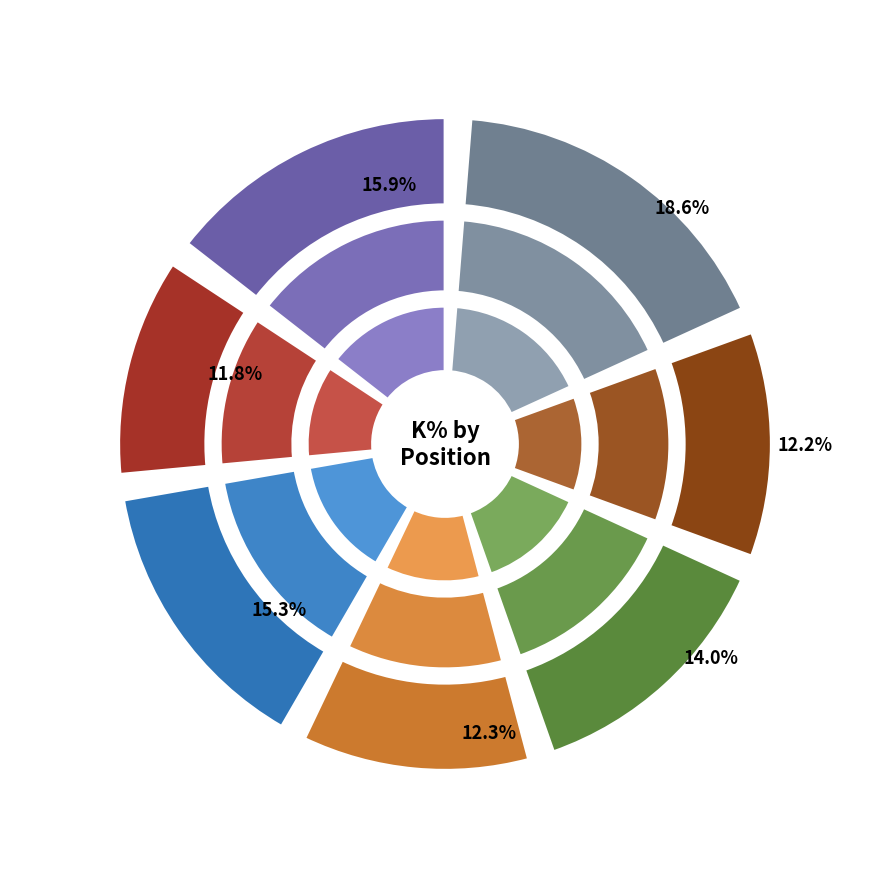

Is it true that 3B is 1% of the pie?

False